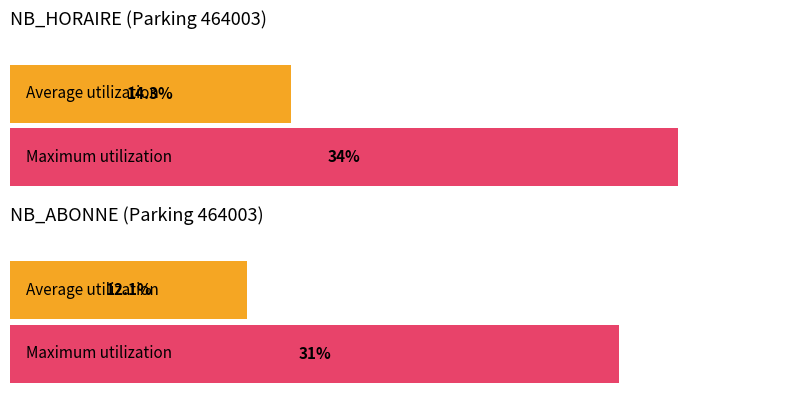

How many distinct data groups are displayed?

2